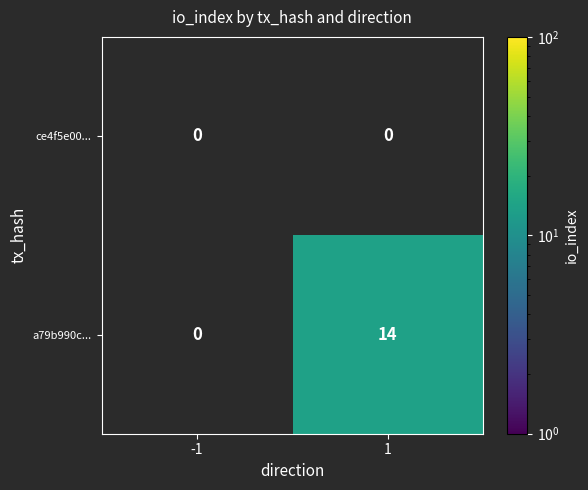

Reading right to left, transcribe all the data shown in this chart.

ce4f5e00...: 1=0	-1=0
a79b990c...: 1=14	-1=0